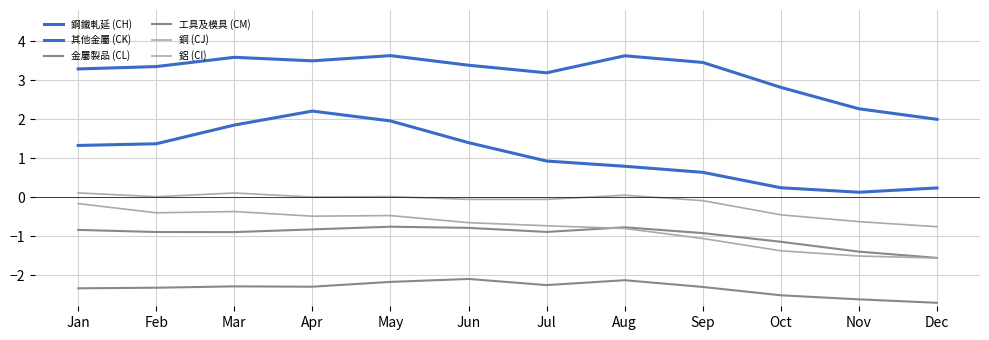

Between Apr and Nov, which series saw the biggest shift?

其他金屬 (CK)